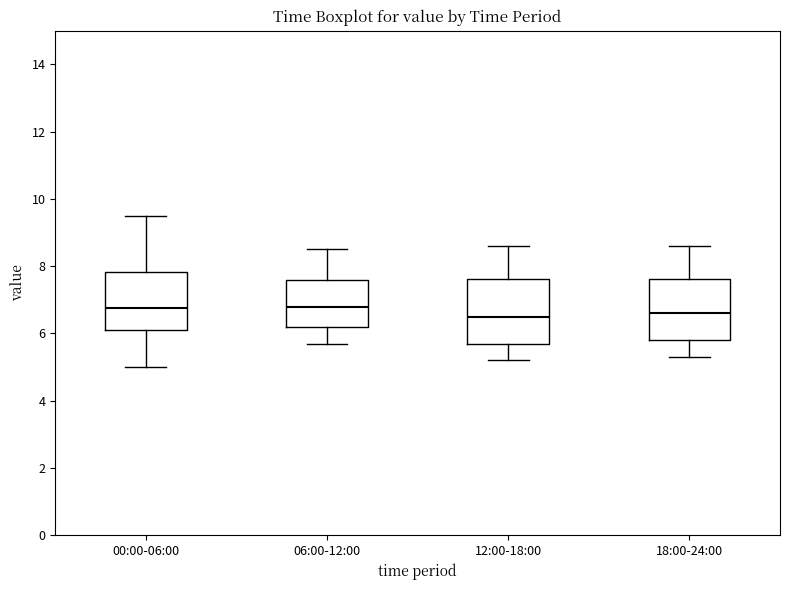

Where is the lower edge of the box for 06:00-12:00 on the y-axis? The values are not printed on the chart, so give them approximately, as read against the axis.

6.2